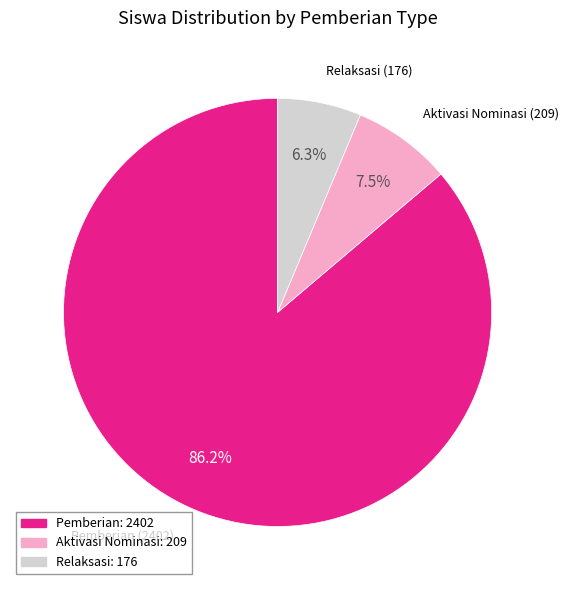

Does any single category account for the majority?

Yes